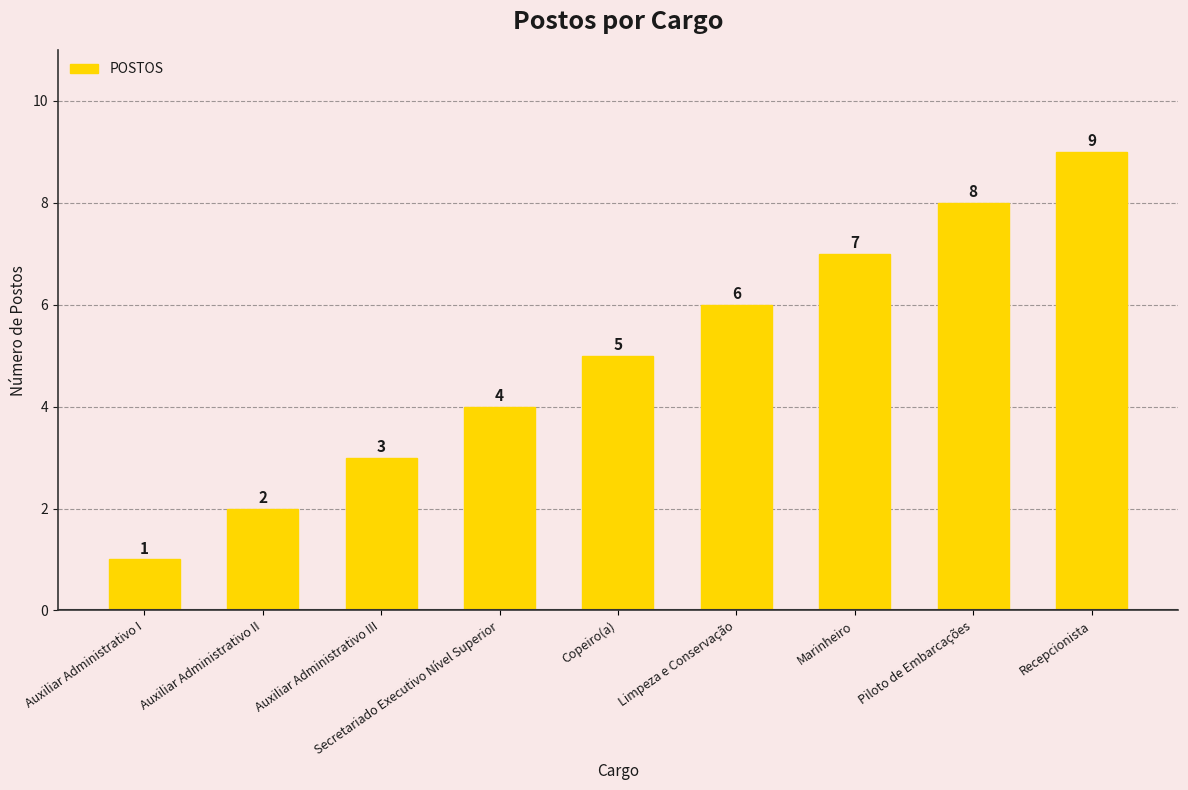

Count the values in the range 3 to 7.

5